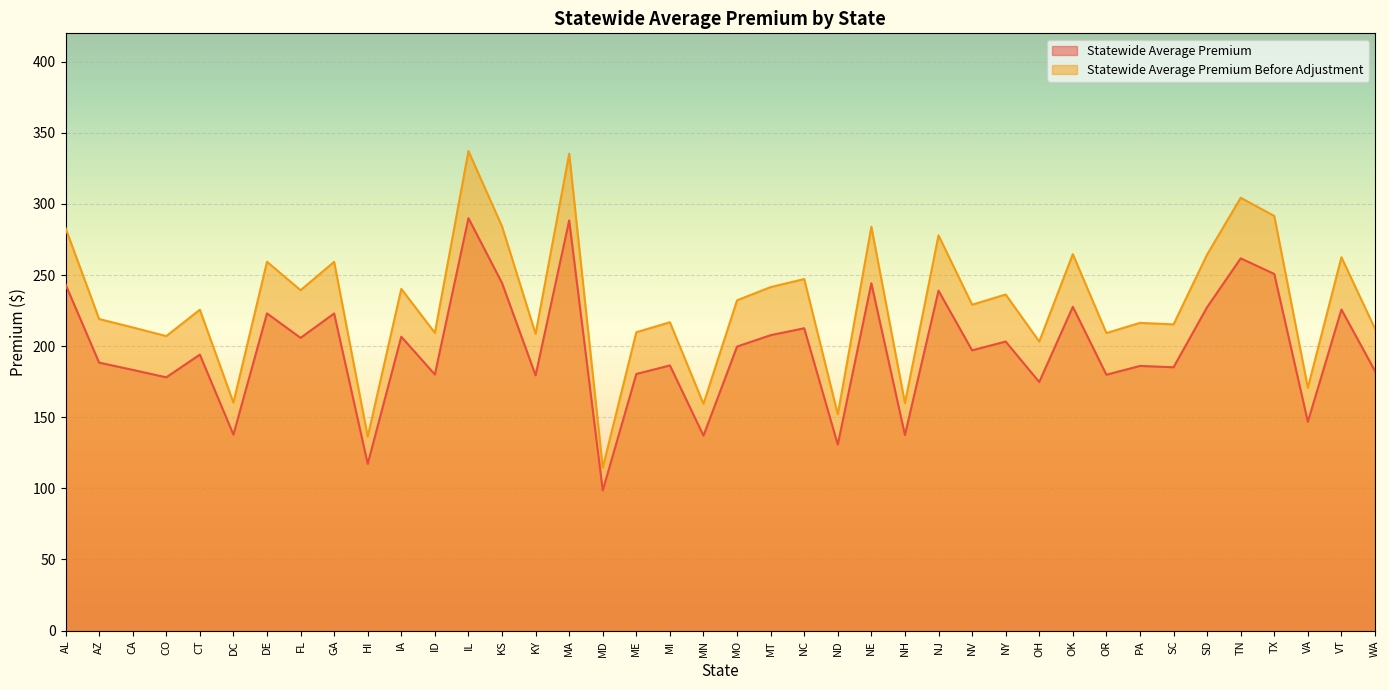

At how many categories does at least one series exceed 320?

2